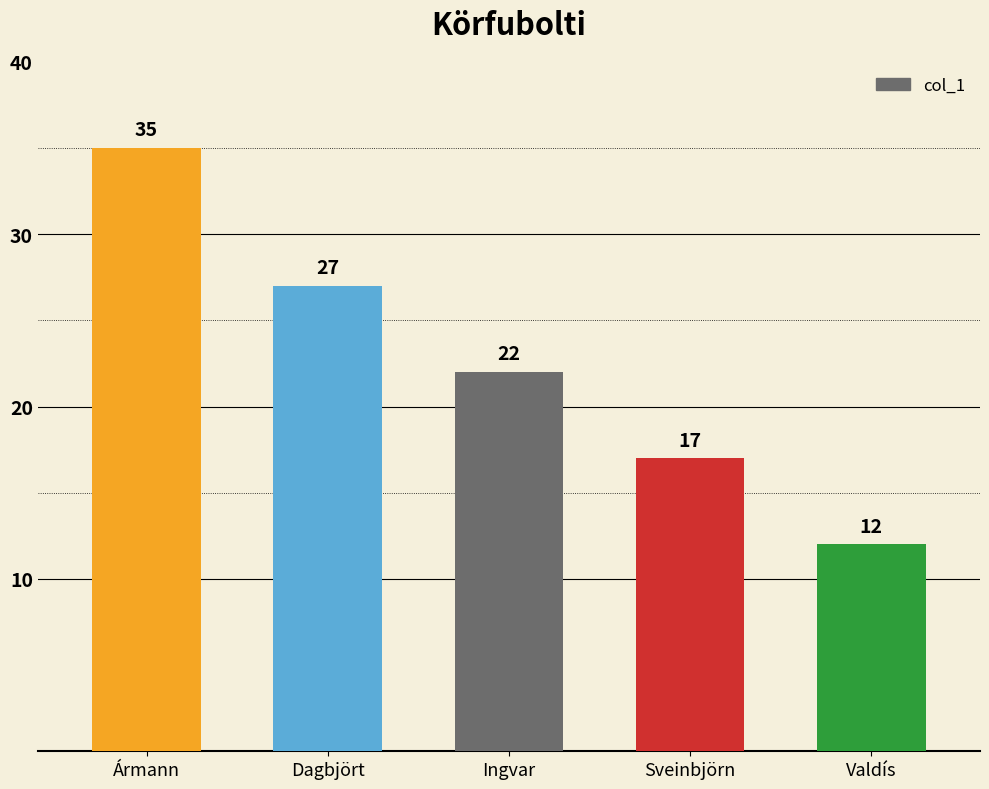

Reading left to right, extract all data points from this chart.

Ármann=35	Dagbjört=27	Ingvar=22	Sveinbjörn=17	Valdís=12